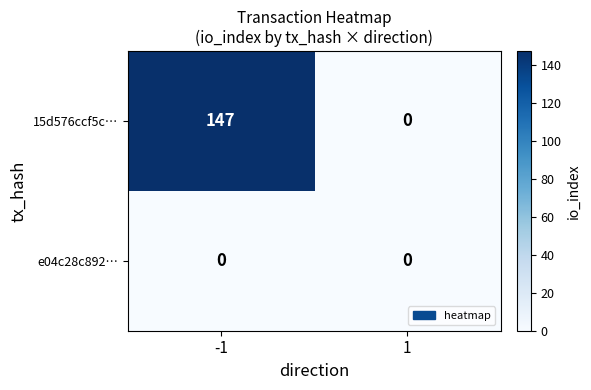

Reading left to right, list all the values displayed in this chart.

15d576ccf5c…: 147	0
e04c28c892…: 0	0